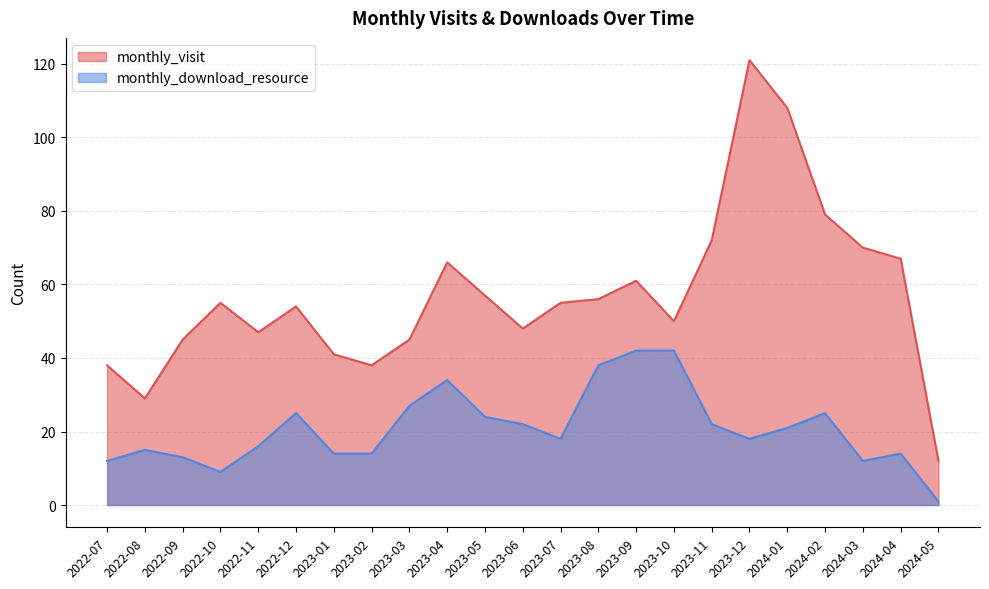

Reading left to right, what are all the values shown in this chart?

monthly_visit: 2022-07=38	2022-08=29	2022-09=45	2022-10=55	2022-11=47	2022-12=54	2023-01=41	2023-02=38	2023-03=45	2023-04=66	2023-05=57	2023-06=48	2023-07=55	2023-08=56	2023-09=61	2023-10=50	2023-11=72	2023-12=121	2024-01=108	2024-02=79	2024-03=70	2024-04=67	2024-05=12
monthly_download_resource: 2022-07=12	2022-08=15	2022-09=13	2022-10=9	2022-11=16	2022-12=25	2023-01=14	2023-02=14	2023-03=27	2023-04=34	2023-05=24	2023-06=22	2023-07=18	2023-08=38	2023-09=42	2023-10=42	2023-11=22	2023-12=18	2024-01=21	2024-02=25	2024-03=12	2024-04=14	2024-05=1